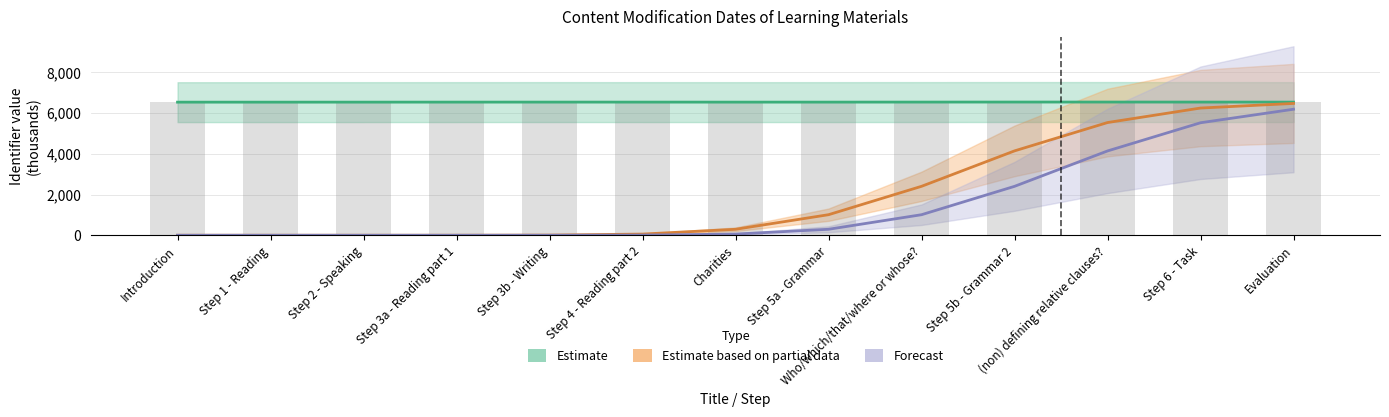

What is the sum of all Estimate values?

85059.6